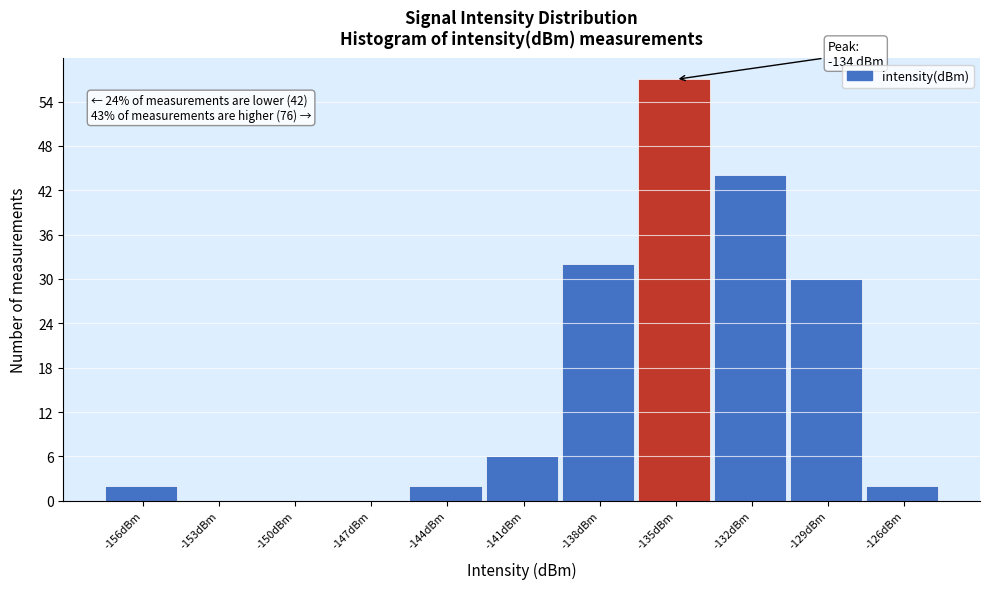

Reading left to right, list all the values displayed in this chart.

-156dBm=2	-153dBm=0	-150dBm=0	-147dBm=0	-144dBm=2	-141dBm=6	-138dBm=32	-135dBm=57	-132dBm=44	-129dBm=30	-126dBm=2